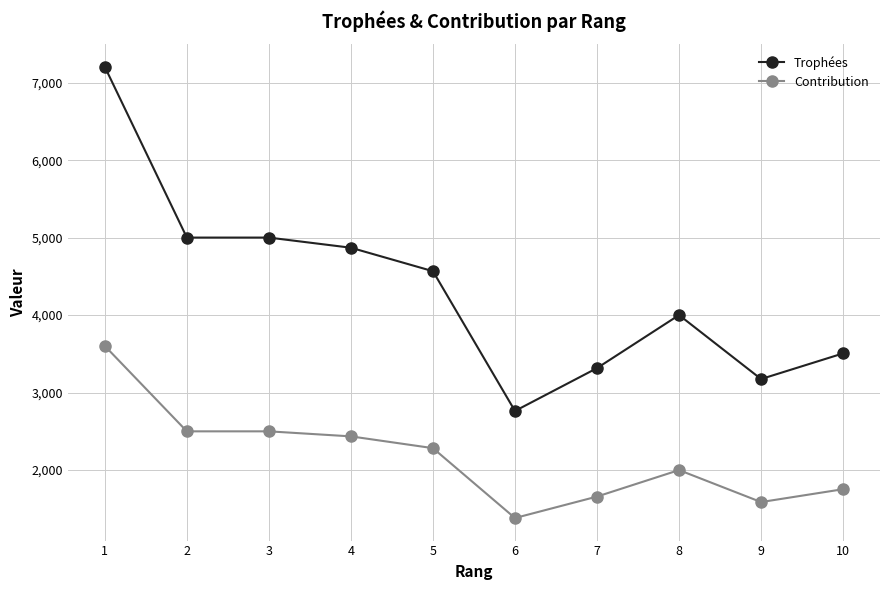

What is the value of the Trophées point at the 4th from the left?

4870